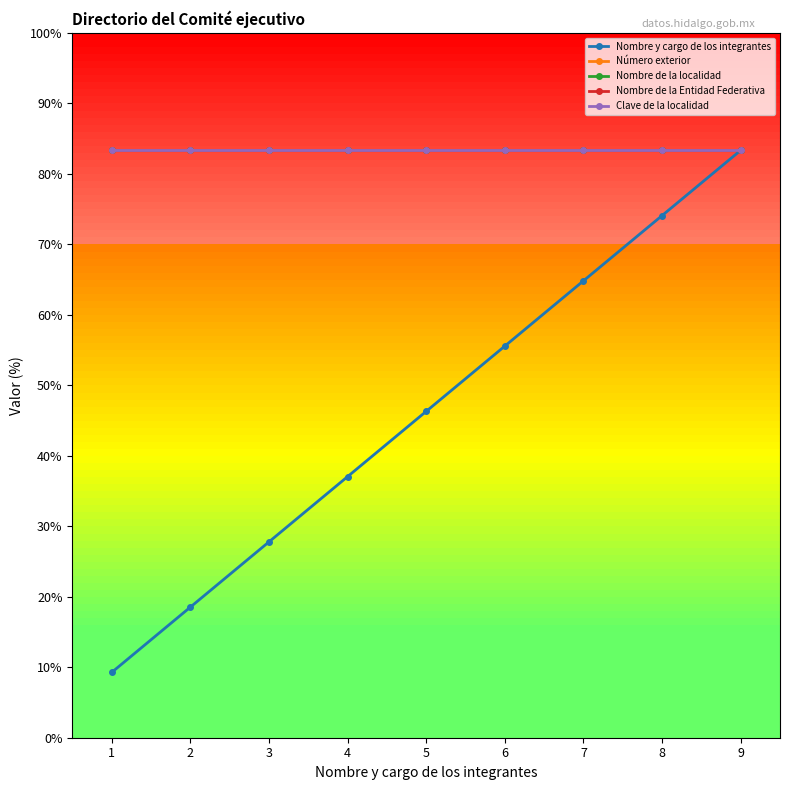

Count the number of data series in this chart.

5